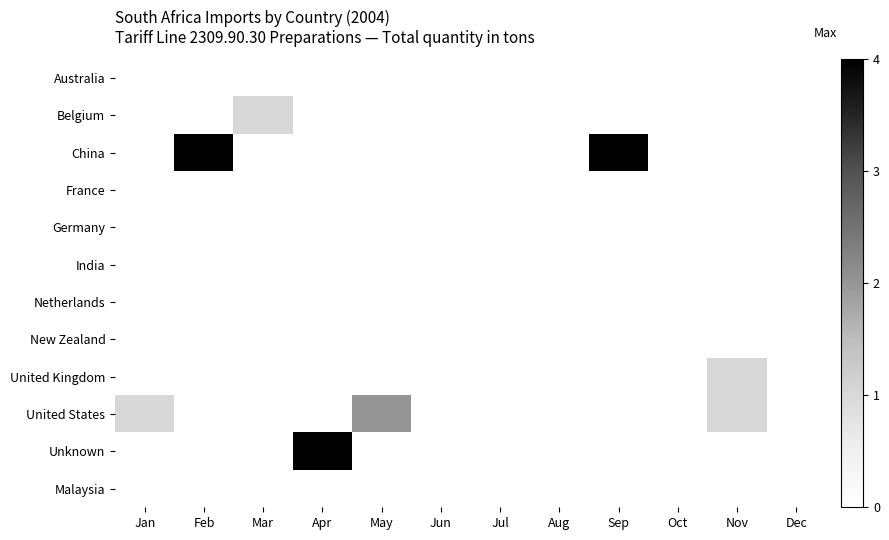

Reading left to right, transcribe all the data shown in this chart.

Australia: Jan=0	Feb=0	Mar=0	Apr=0	May=0	Jun=0	Jul=0	Aug=0	Sep=0	Oct=0	Nov=0	Dec=0
Belgium: Jan=0	Feb=0	Mar=1	Apr=0	May=0	Jun=0	Jul=0	Aug=0	Sep=0	Oct=0	Nov=0	Dec=0
China: Jan=0	Feb=10	Mar=0	Apr=0	May=0	Jun=0	Jul=0	Aug=0	Sep=10	Oct=0	Nov=0	Dec=0
France: Jan=0	Feb=0	Mar=0	Apr=0	May=0	Jun=0	Jul=0	Aug=0	Sep=0	Oct=0	Nov=0	Dec=0
Germany: Jan=0	Feb=0	Mar=0	Apr=0	May=0	Jun=0	Jul=0	Aug=0	Sep=0	Oct=0	Nov=0	Dec=0
India: Jan=0	Feb=0	Mar=0	Apr=0	May=0	Jun=0	Jul=0	Aug=0	Sep=0	Oct=0	Nov=0	Dec=0
Netherlands: Jan=0	Feb=0	Mar=0	Apr=0	May=0	Jun=0	Jul=0	Aug=0	Sep=0	Oct=0	Nov=0	Dec=0
New Zealand: Jan=0	Feb=0	Mar=0	Apr=0	May=0	Jun=0	Jul=0	Aug=0	Sep=0	Oct=0	Nov=0	Dec=0
United Kingdom: Jan=0	Feb=0	Mar=0	Apr=0	May=0	Jun=0	Jul=0	Aug=0	Sep=0	Oct=0	Nov=1	Dec=0
United States: Jan=1	Feb=0	Mar=0	Apr=0	May=2	Jun=0	Jul=0	Aug=0	Sep=0	Oct=0	Nov=1	Dec=0
Unknown: Jan=0	Feb=0	Mar=0	Apr=9	May=0	Jun=0	Jul=0	Aug=0	Sep=0	Oct=0	Nov=0	Dec=0
Malaysia: Jan=0	Feb=0	Mar=0	Apr=0	May=0	Jun=0	Jul=0	Aug=0	Sep=0	Oct=0	Nov=0	Dec=0